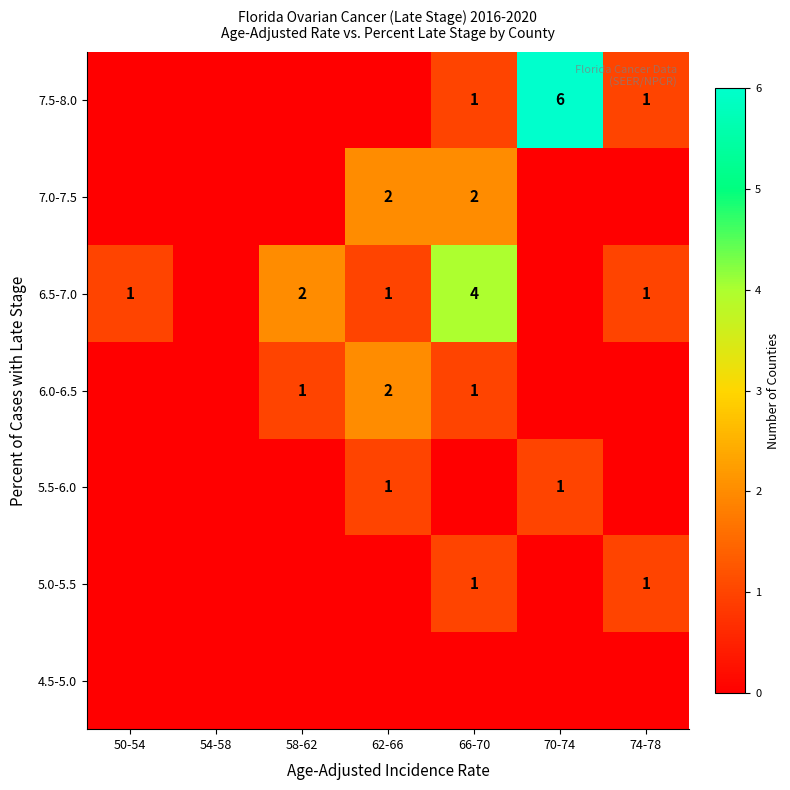

Is it true that 7.0-7.5 equals 1 at 62-66?

False